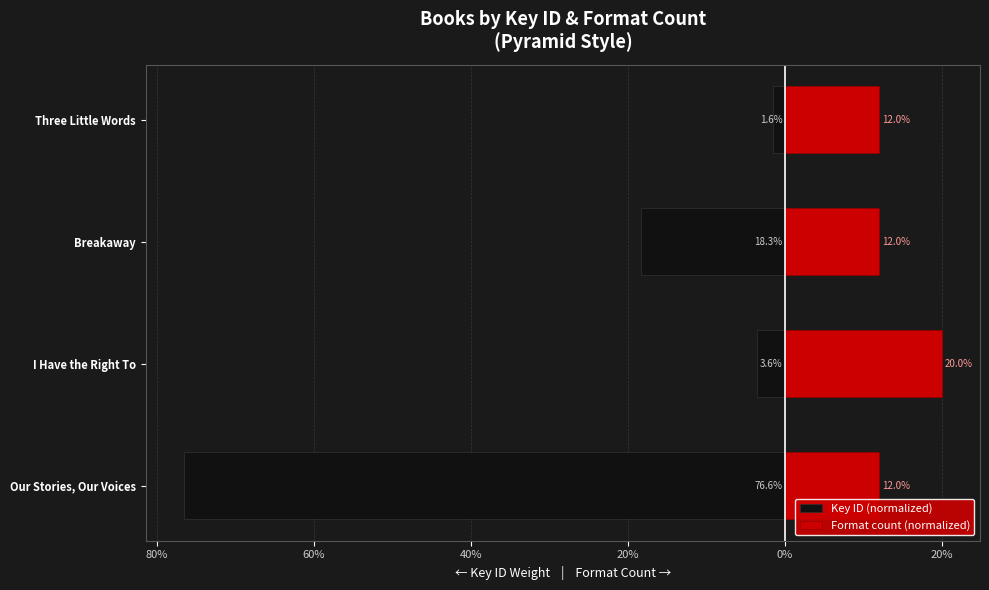

Reading left to right, list all the values displayed in this chart.

Key ID (normalized): -76.6	-3.6	-18.3	-1.6
Format count (normalized): 12.0	20.0	12.0	12.0